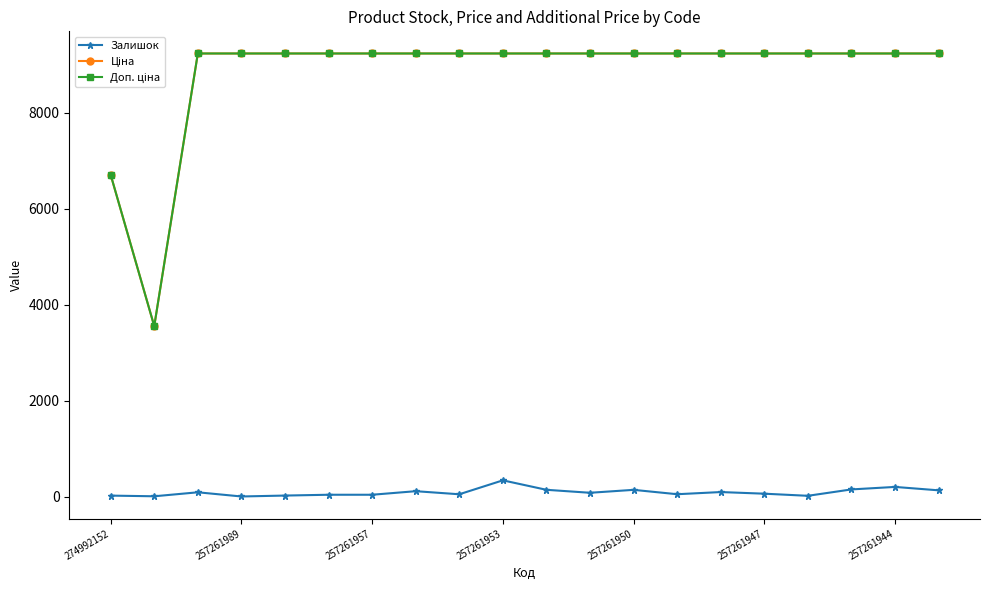

At how many categories does at least one series exceed 5545?

19